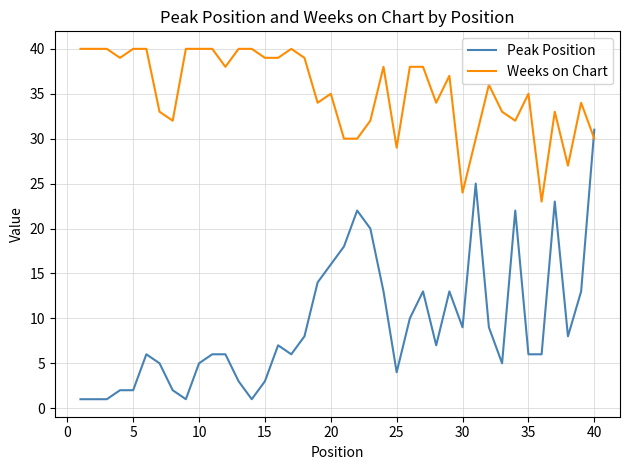

Which series has the largest range (max minus min)?

Peak Position